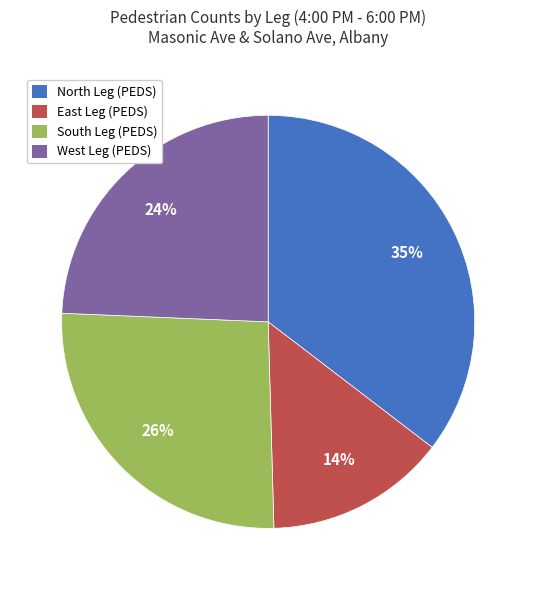

Is it true that East Leg (PEDS) is 14% of the pie?

True